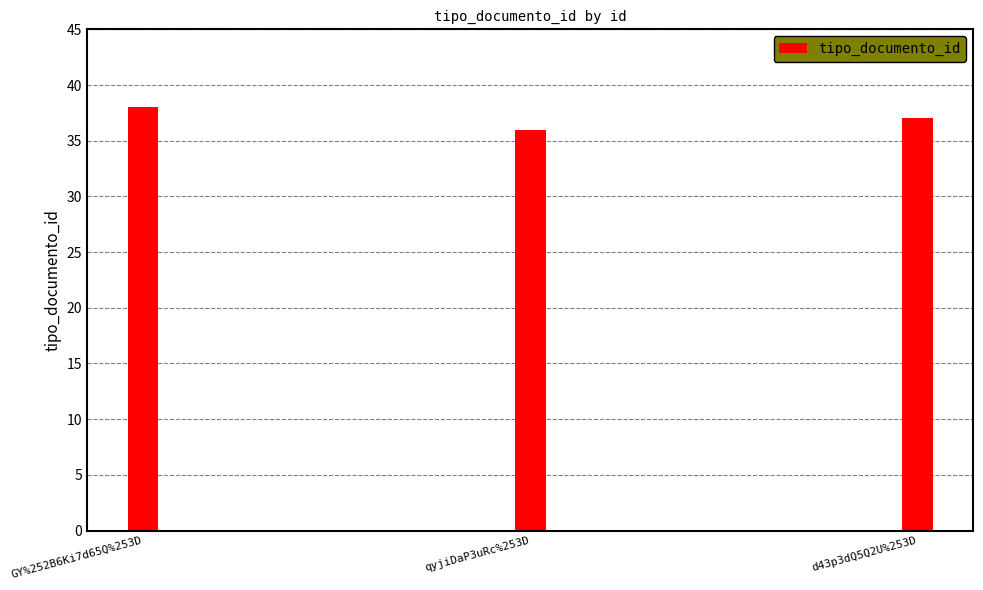

Which category has the highest value across all series?

GY%252B6Ki7d65Q%253D